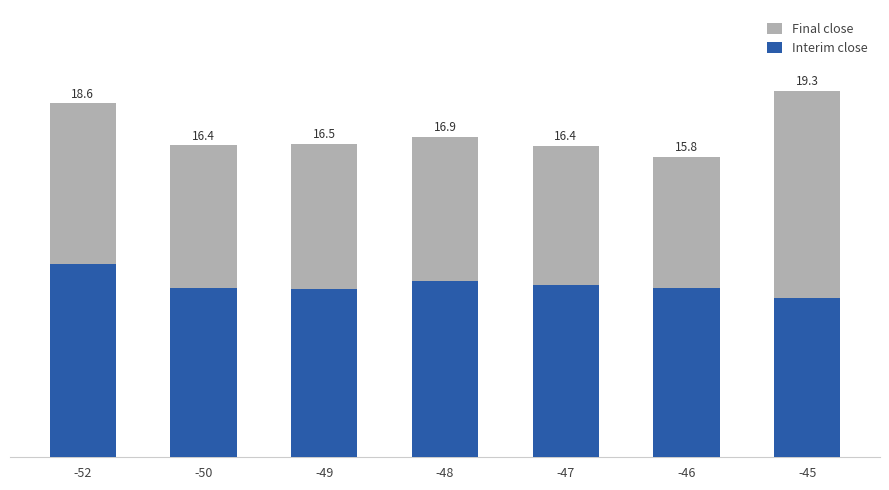

At which category does the chart reach its minimum across all series?

-45